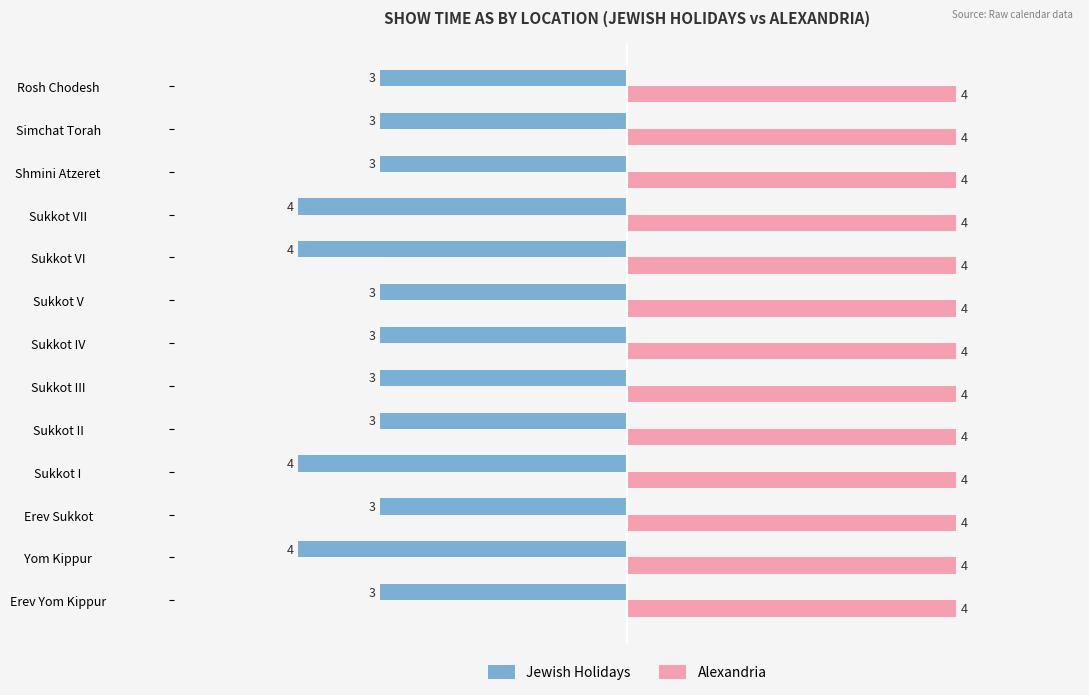

True or false: Jewish Holidays has a value of -1 at Yom Kippur.

False